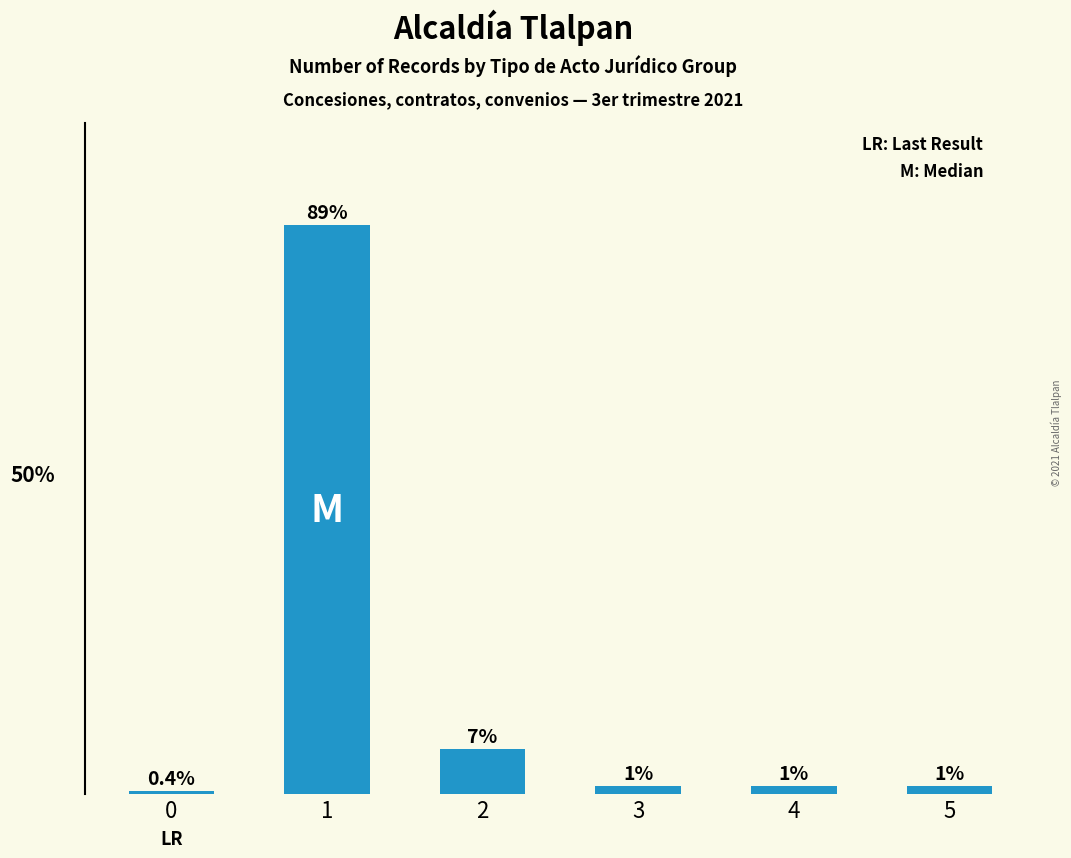

How many bars are there in total?

6